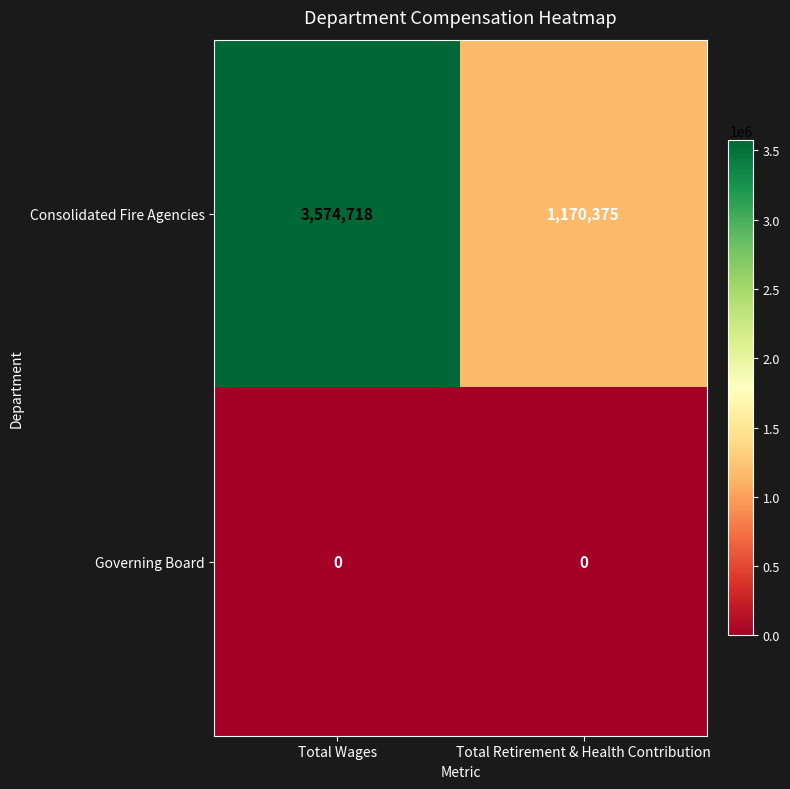

List the series in order of their peak value, highest first.

Consolidated Fire Agencies, Governing Board